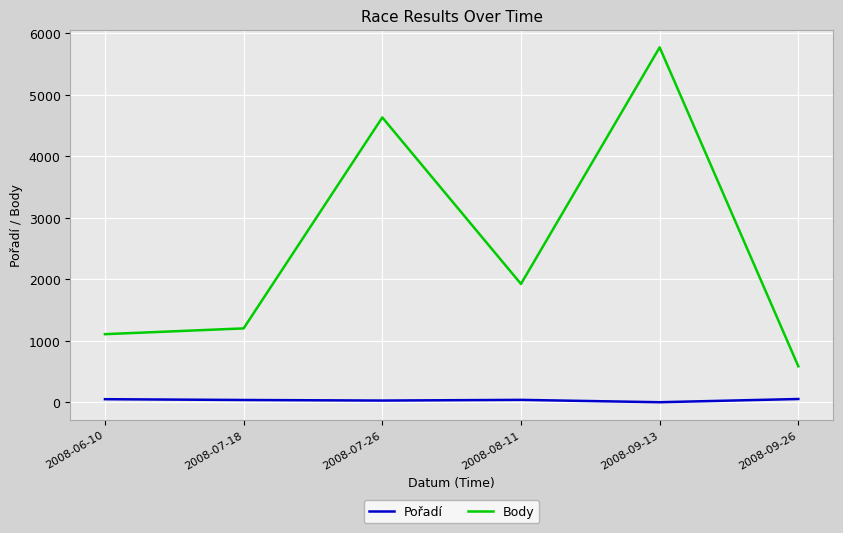

Which series changed the most between 2008-09-13 and 2008-09-26?

Body